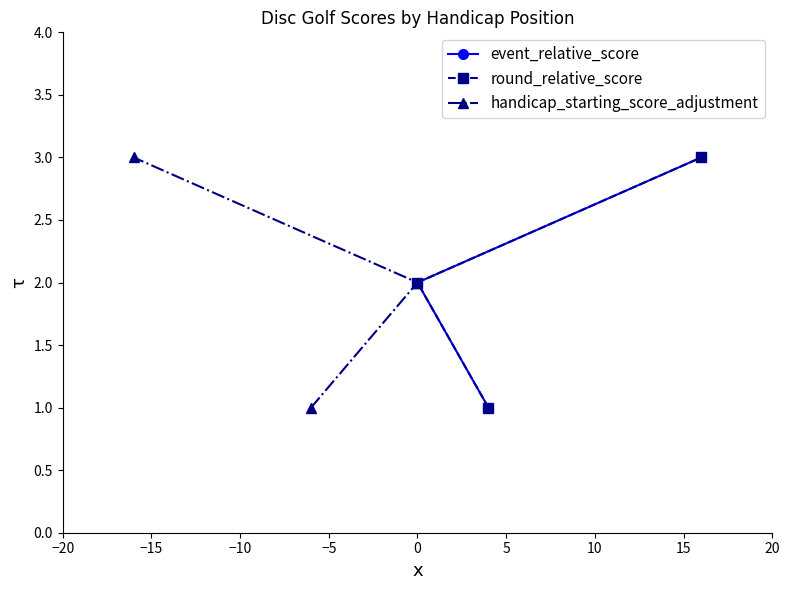

What are all the series names shown in the legend?

event_relative_score, round_relative_score, handicap_starting_score_adjustment